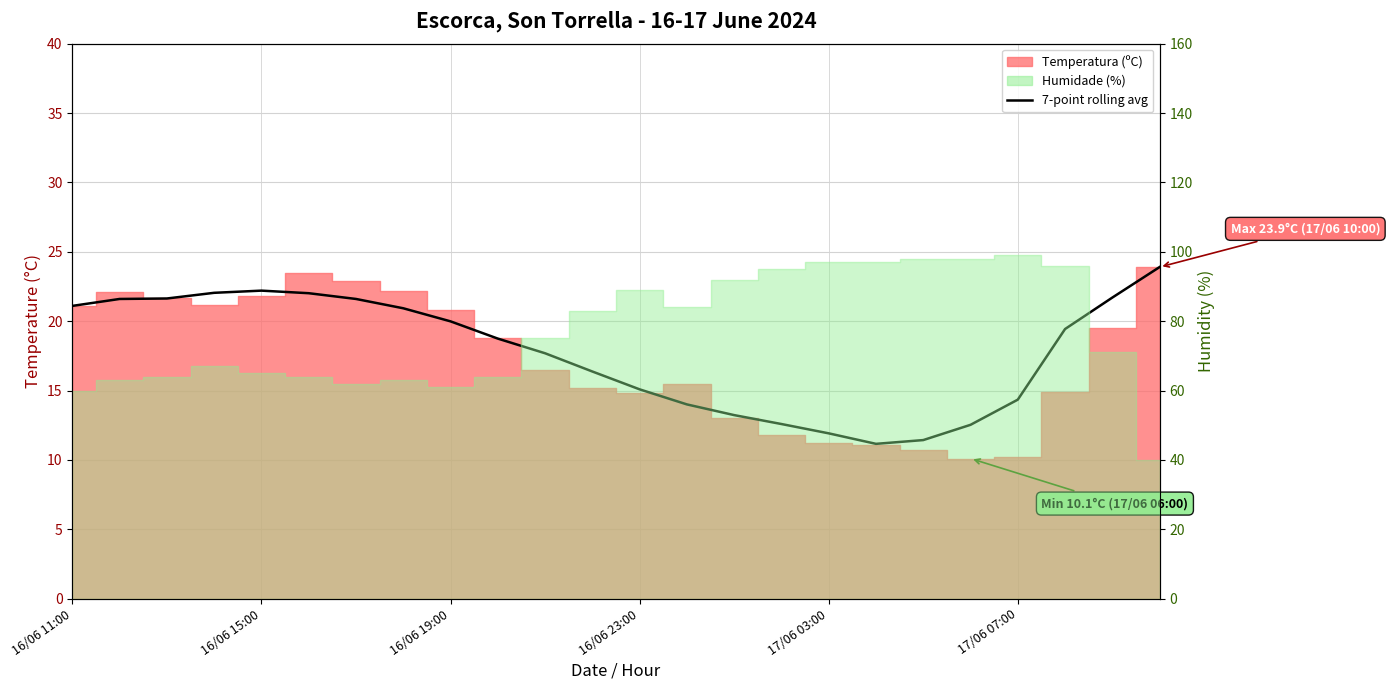

Where does the data first go above 19?

16/06 11:00